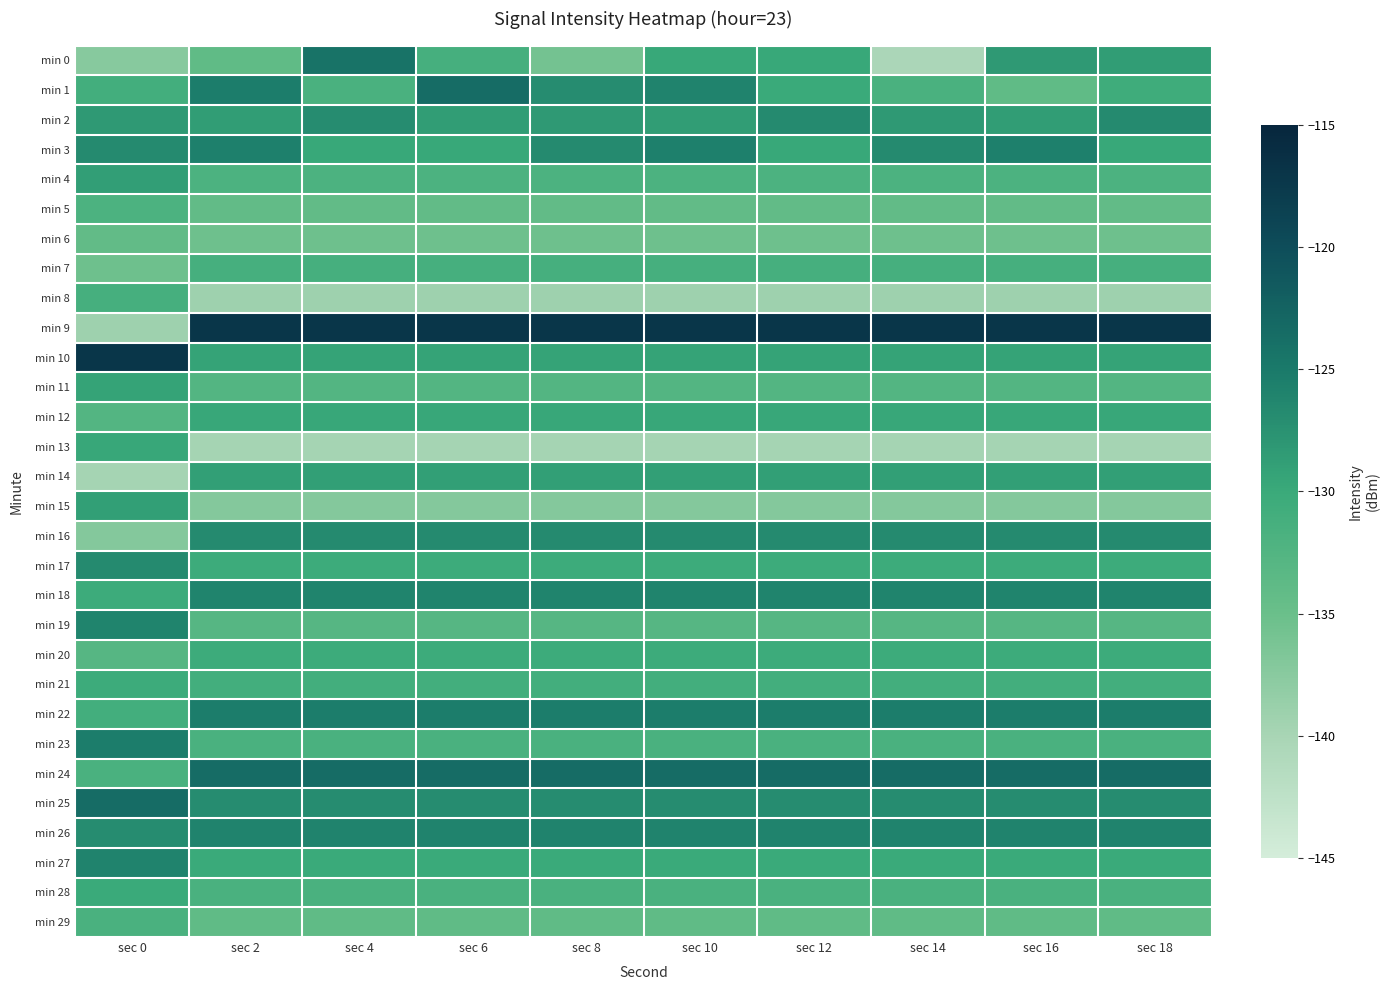

At sec 2, list the series in order from smallest to largest.

min 13, min 8, min 15, min 6, min 5, min 29, min 0, min 19, min 11, min 4, min 23, min 28, min 7, min 21, min 17, min 20, min 27, min 12, min 10, min 14, min 2, min 25, min 16, min 18, min 26, min 3, min 1, min 22, min 24, min 9